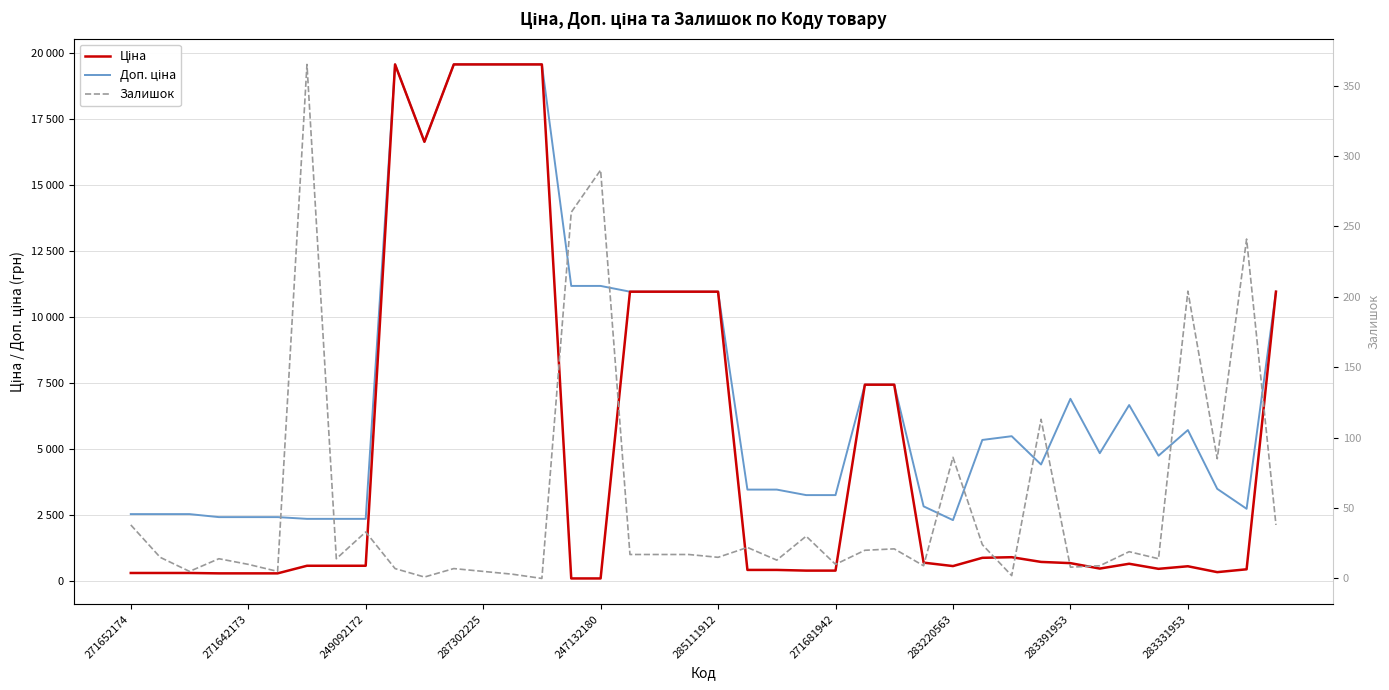

Which series has the largest total across all categories?

Доп. ціна